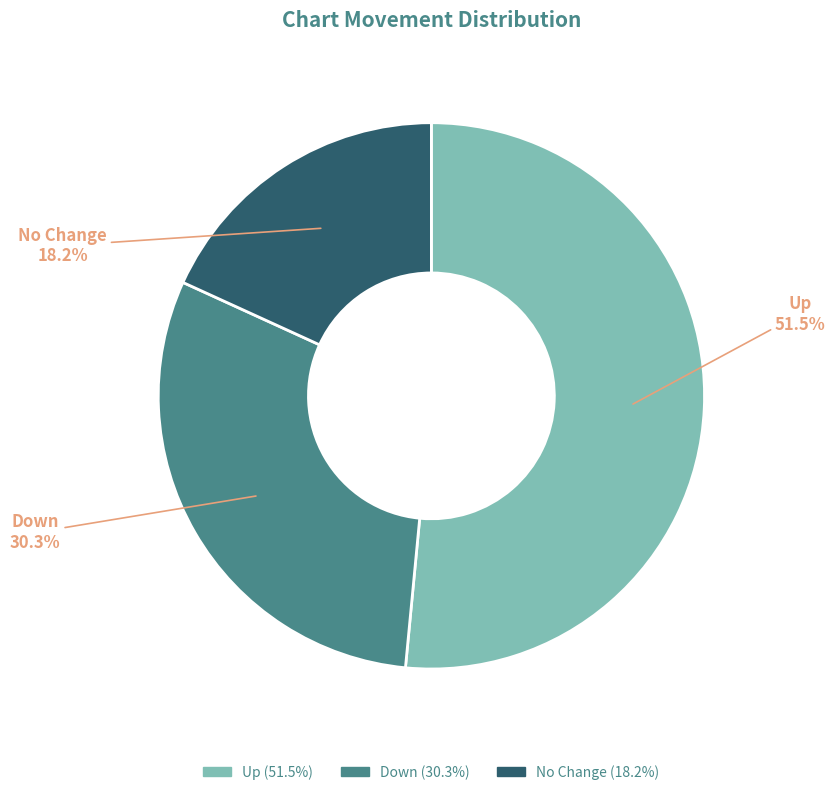

Approximately how many times larger is the value at No Change compared to Up?

0.4